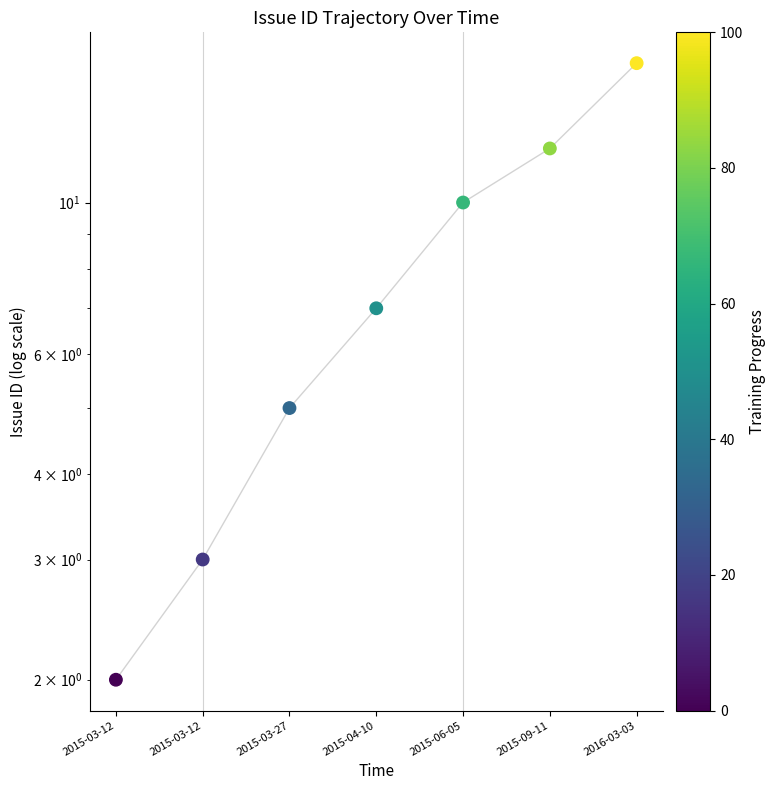

What is the ratio of the value at 2015-06-05 to the value at 2015-09-11?

0.8